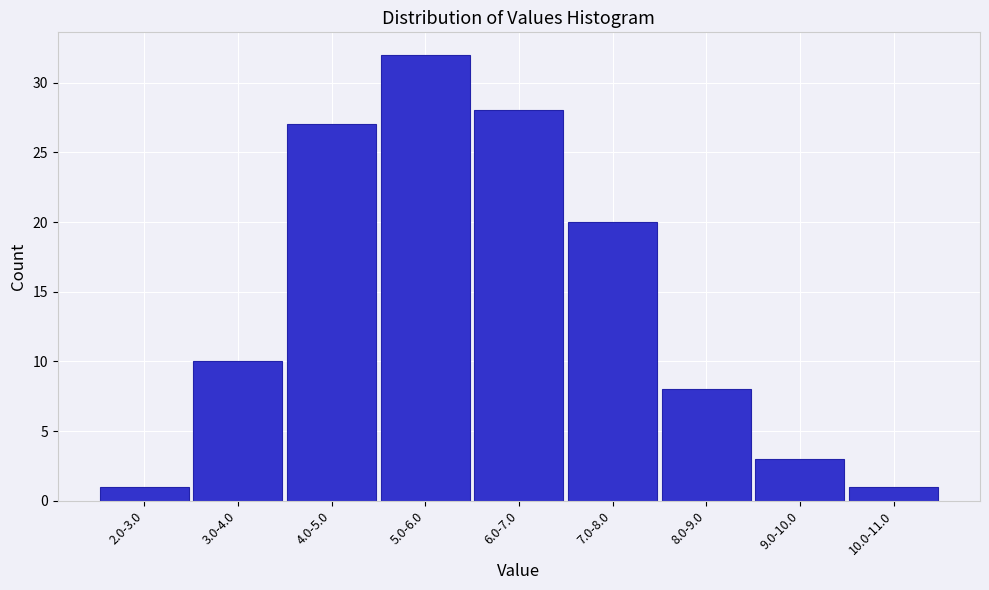

Reading left to right, transcribe all the data shown in this chart.

2.0-3.0=1	3.0-4.0=10	4.0-5.0=27	5.0-6.0=32	6.0-7.0=28	7.0-8.0=20	8.0-9.0=8	9.0-10.0=3	10.0-11.0=1